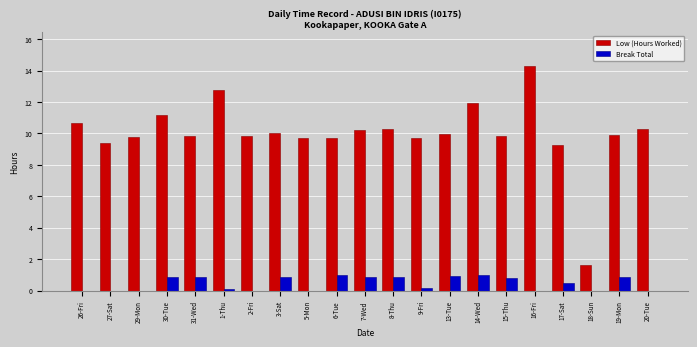

At which category is the sum across all series the highest?

16-Fri